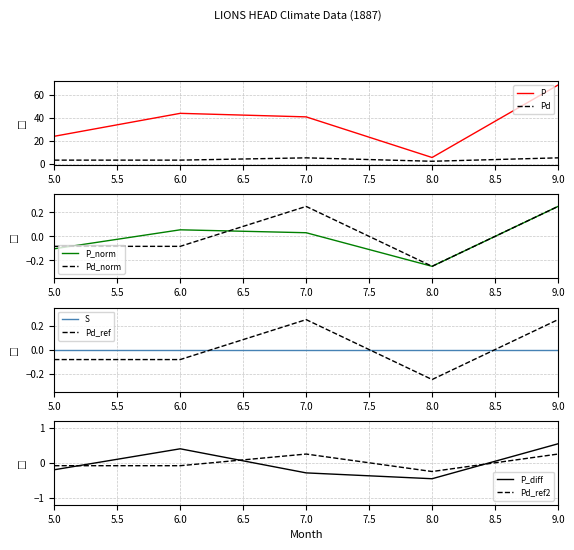

What is the highest value of the P series?

68.8